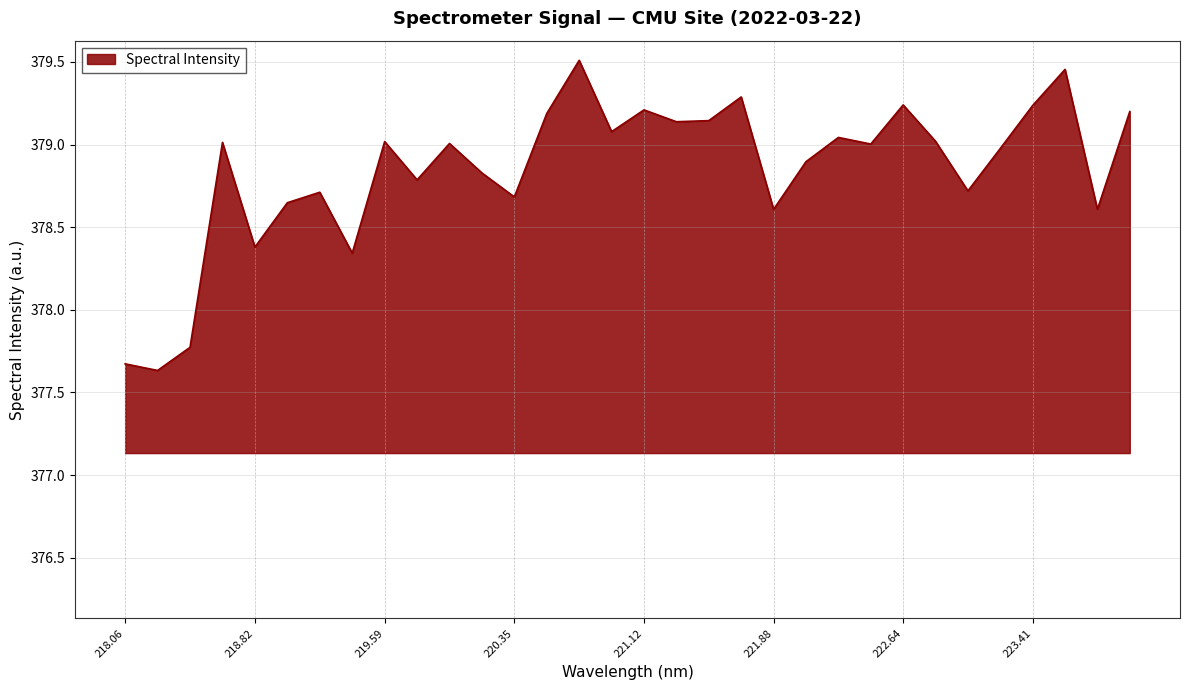

How many lines are shown in the chart?

1